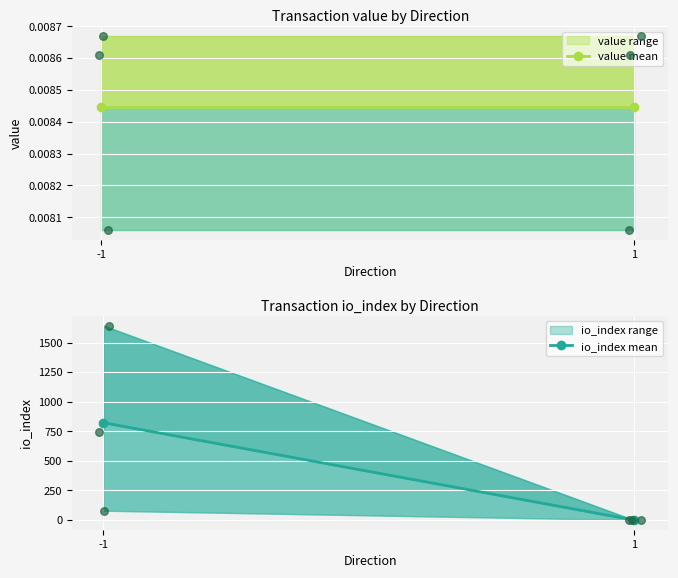

Which series has the widest spread of Y values?

io_index mean